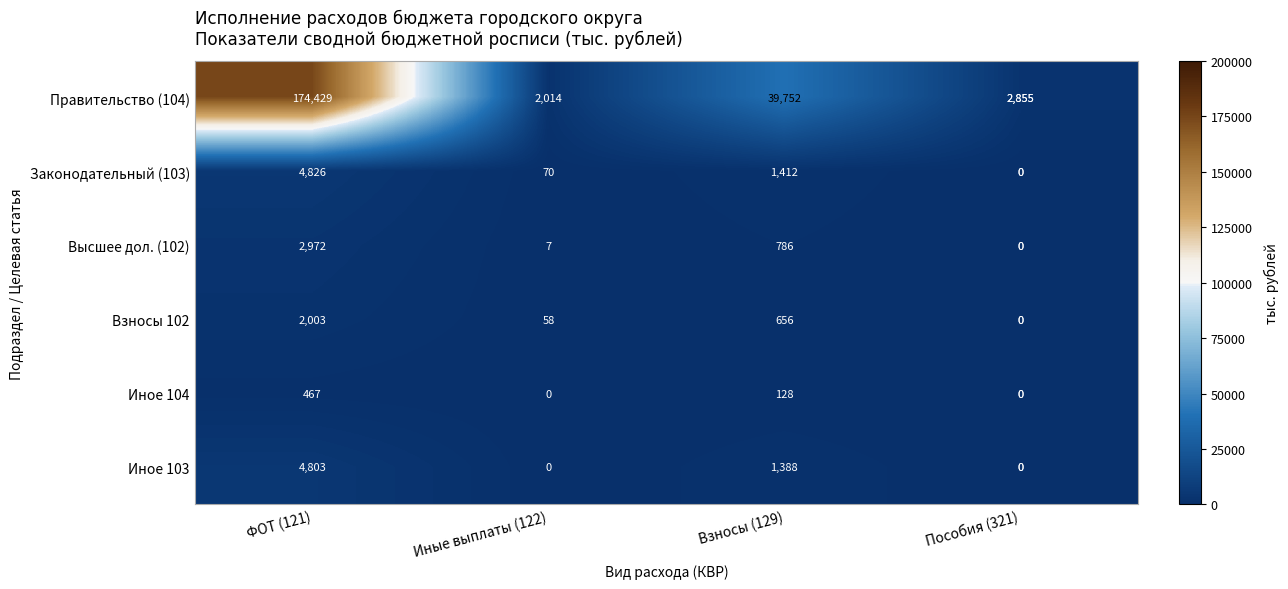

Reading left to right, what are all the values shown in this chart?

Правительство (104): ФОТ (121)=174429	Иные выплаты (122)=2014	Взносы (129)=39752	Пособия (321)=2855
Законодательный (103): ФОТ (121)=4826	Иные выплаты (122)=70	Взносы (129)=1412	Пособия (321)=0
Высшее дол. (102): ФОТ (121)=2972	Иные выплаты (122)=7	Взносы (129)=786	Пособия (321)=0
Взносы 102: ФОТ (121)=2003	Иные выплаты (122)=58	Взносы (129)=656	Пособия (321)=0
Иное 104: ФОТ (121)=467	Иные выплаты (122)=0	Взносы (129)=128	Пособия (321)=0
Иное 103: ФОТ (121)=4803	Иные выплаты (122)=0	Взносы (129)=1388	Пособия (321)=0